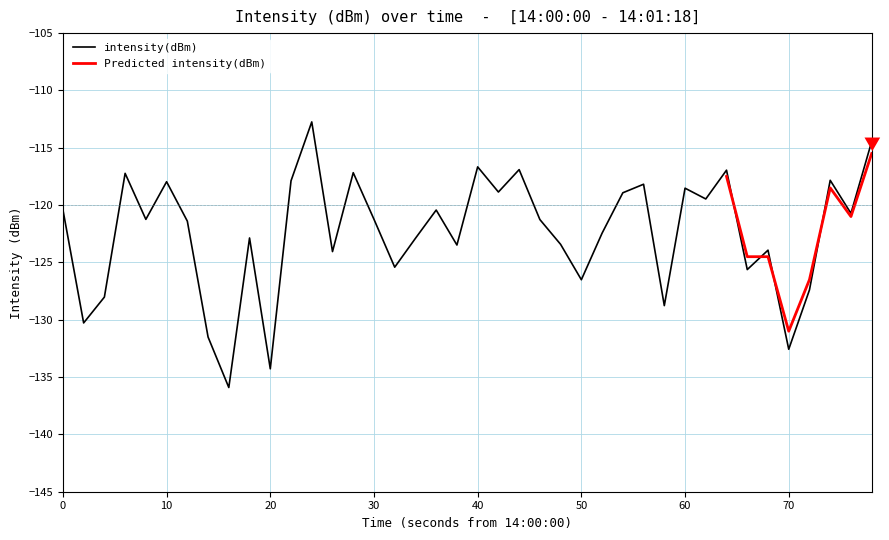

What is the average value?

-122.4